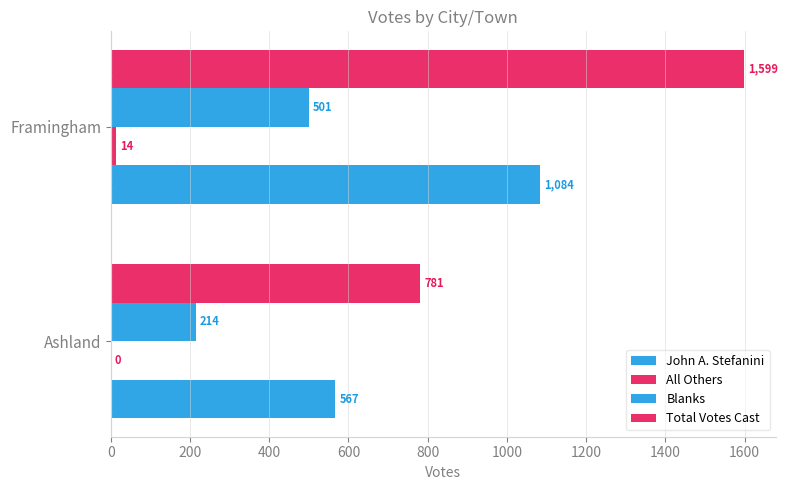

Rank the series by their maximum value, from highest to lowest.

Total Votes Cast, John A. Stefanini, Blanks, All Others